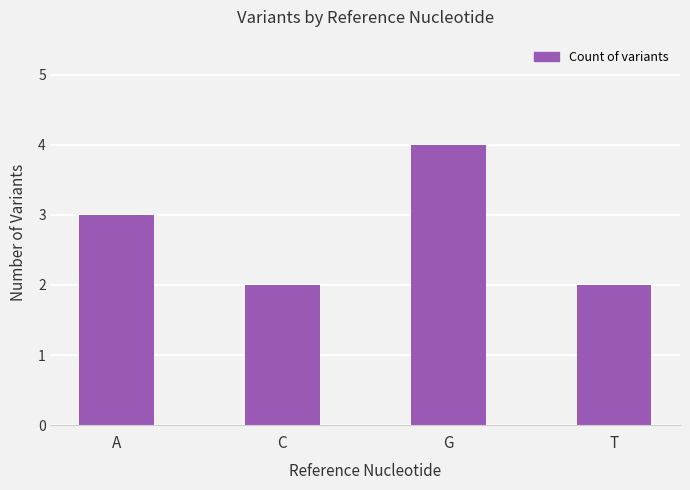

At which label is the value closest to 3?

A